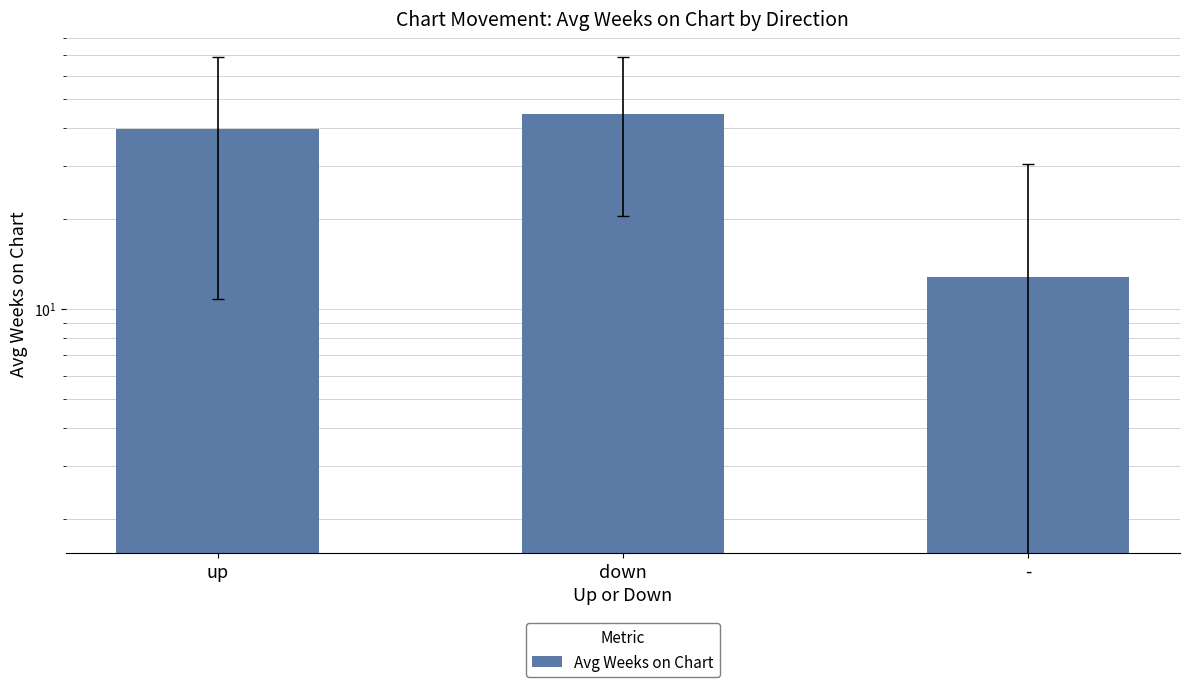

The value at - is 12.8. True or false?

True